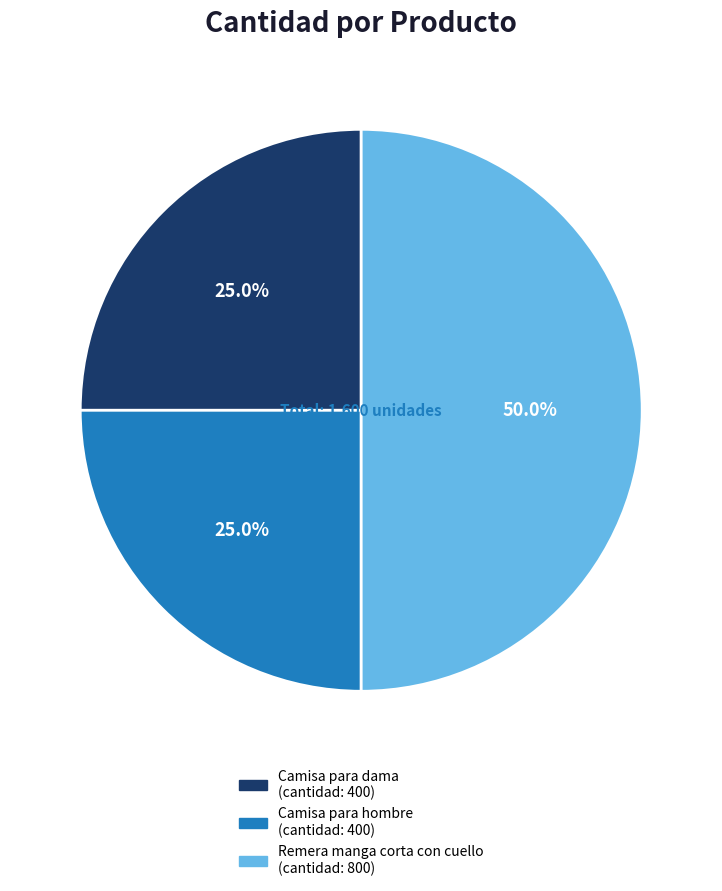

Does Camisa para hombre account for over 50% of the chart?

No